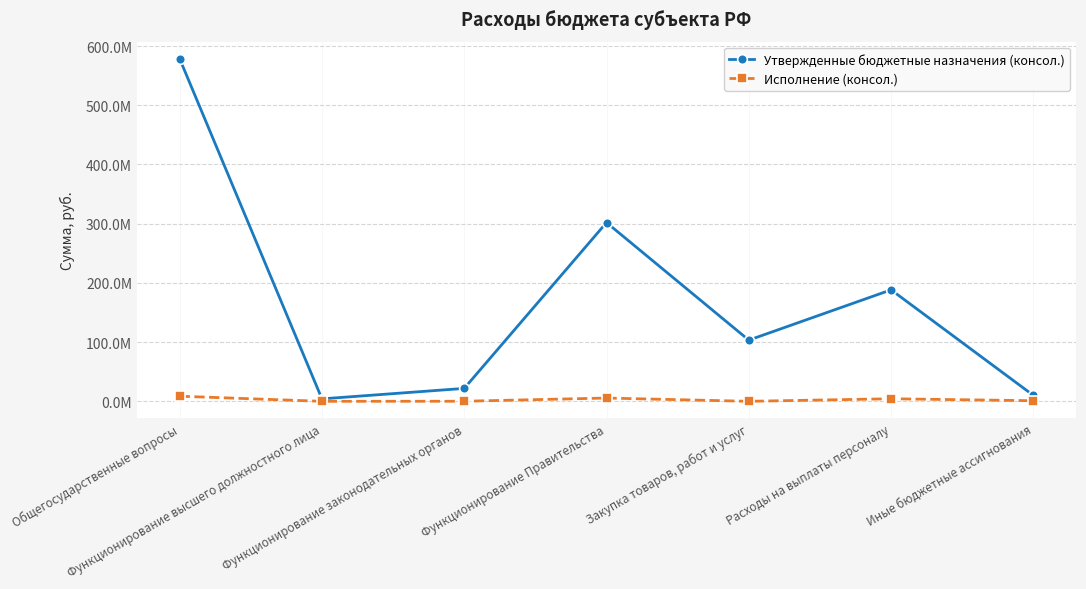

Does the chart have visible grid lines?

Yes